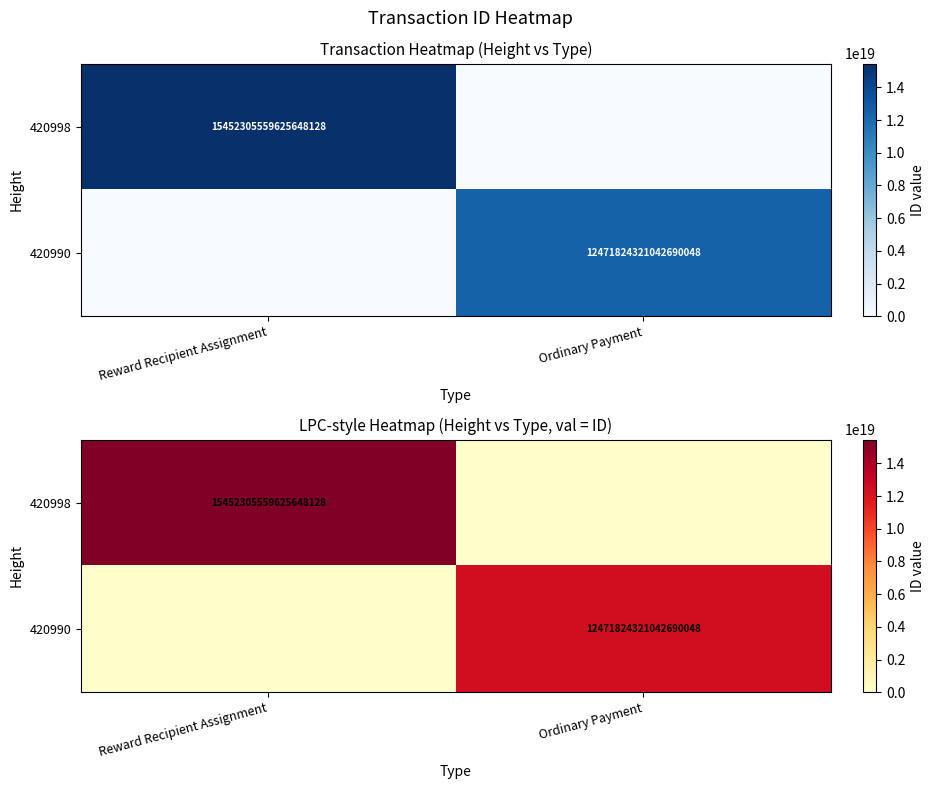

Which series has the largest total across all categories?

420998